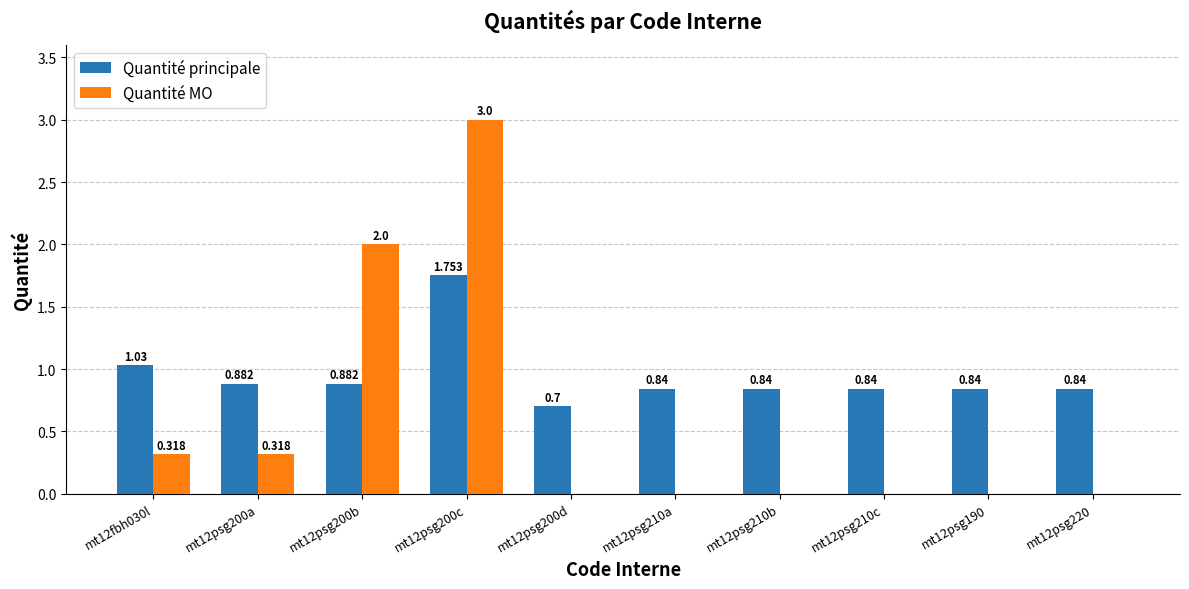

What is the spread (max minus min) of values at mt12psg200b?

1.1